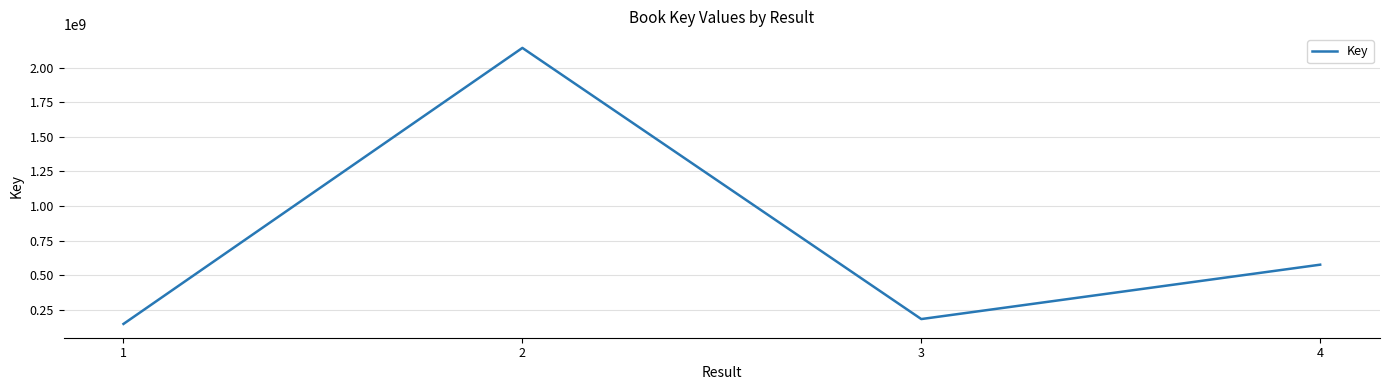

What is the sum of the values at 3 and 2?

2324746862